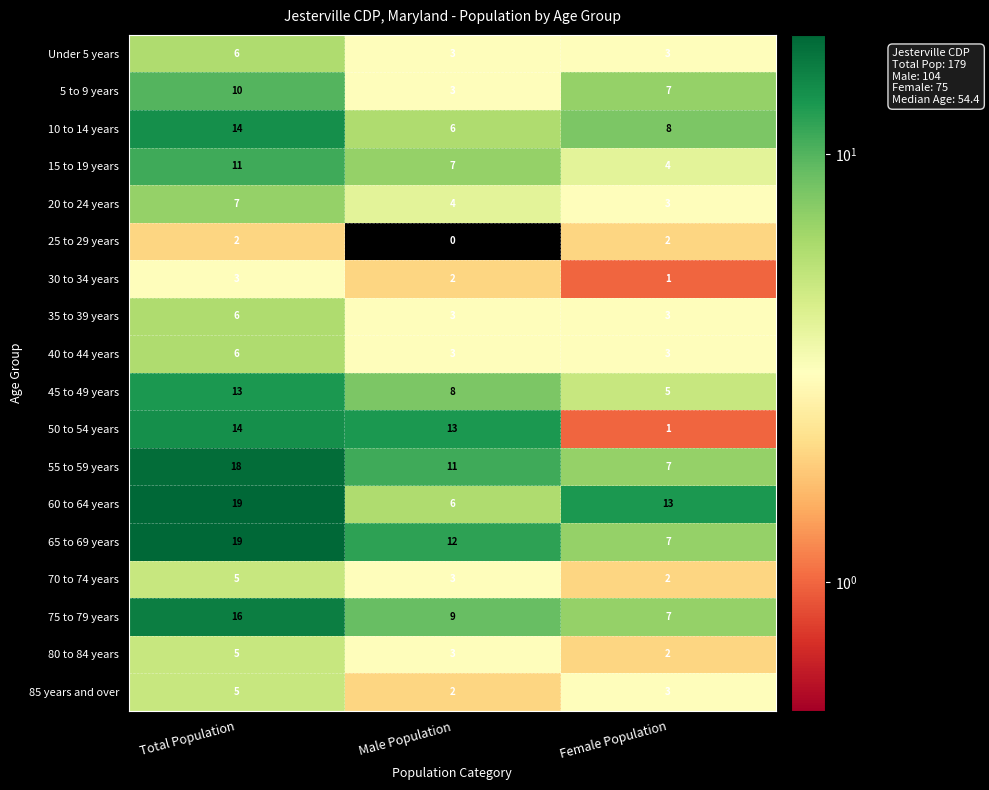

At which category is the sum across all series the highest?

Total Population